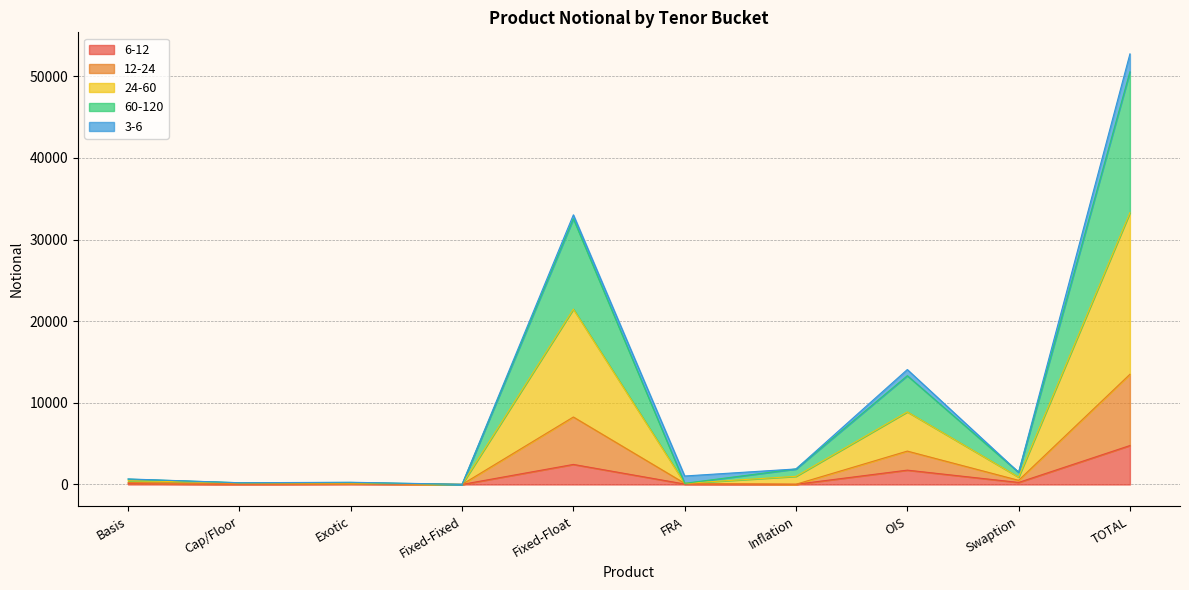

True or false: 6-12 and 12-24 intersect in this chart.

False